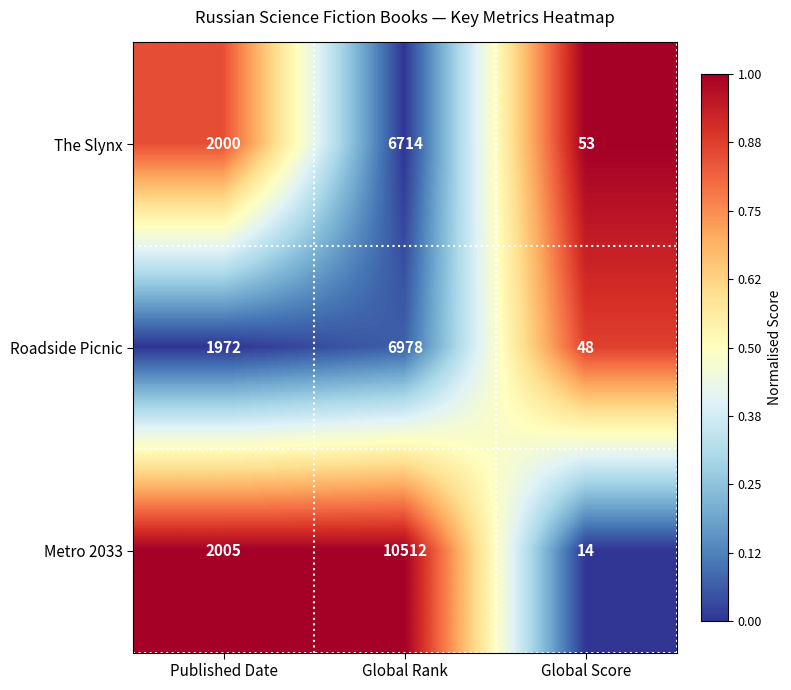

Count the number of data series in this chart.

3